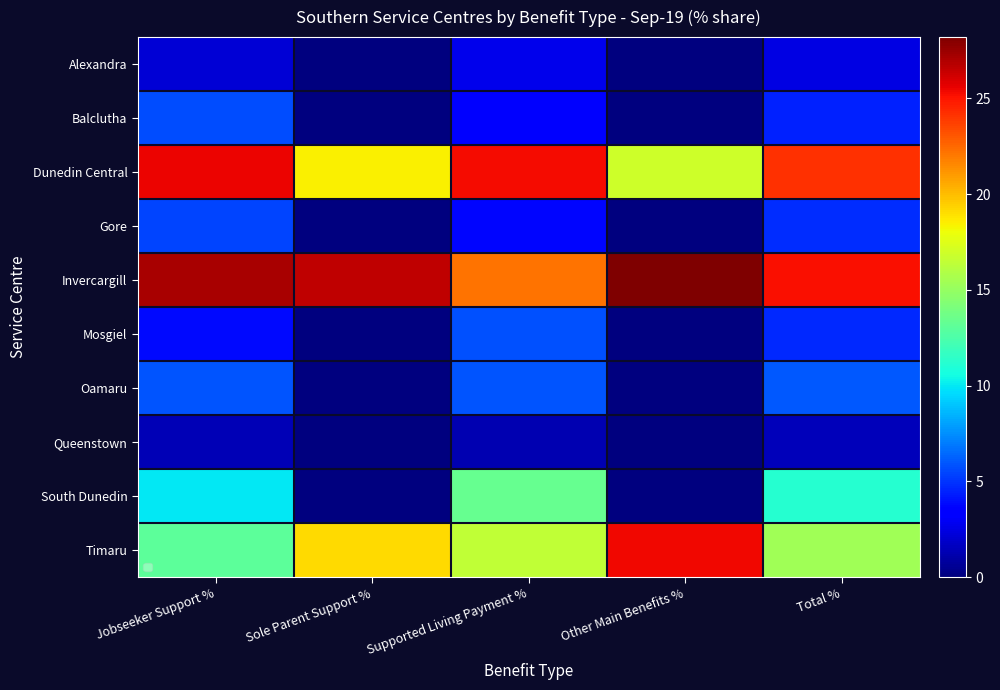

What is the lowest value of the Dunedin Central series?

16.9